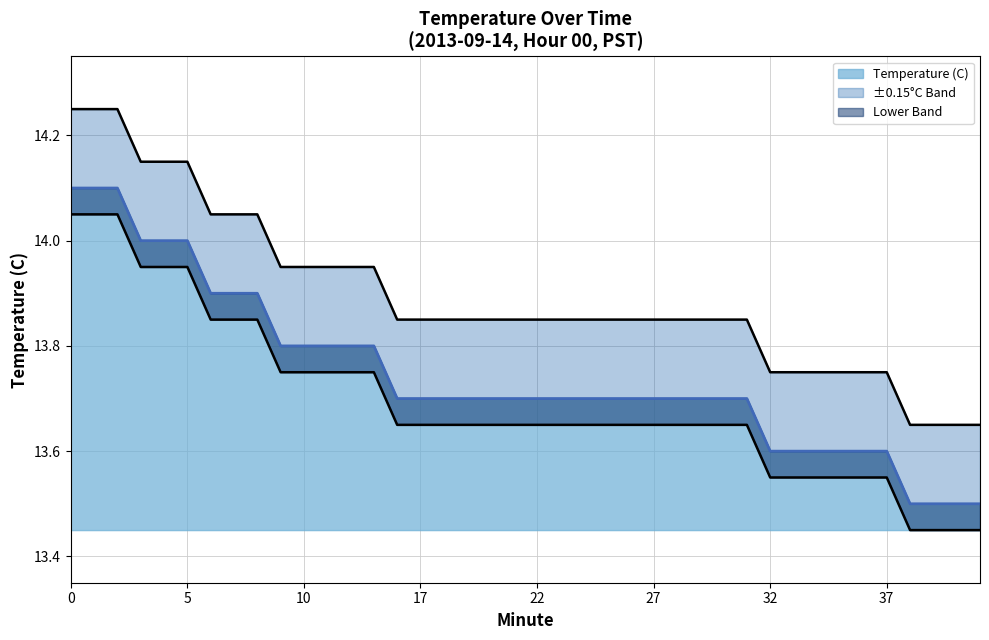

Reading right to left, transcribe all the data shown in this chart.

13.5	13.5	13.5	13.5	13.6	13.6	13.6	13.6	13.6	13.6	13.7	13.7	13.7	13.7	13.7	13.7	13.7	13.7	13.7	13.7	13.7	13.7	13.7	13.7	13.7	13.7	13.8	13.8	13.8	13.8	13.8	13.9	13.9	13.9	14.0	14.0	14.0	14.1	14.1	14.1